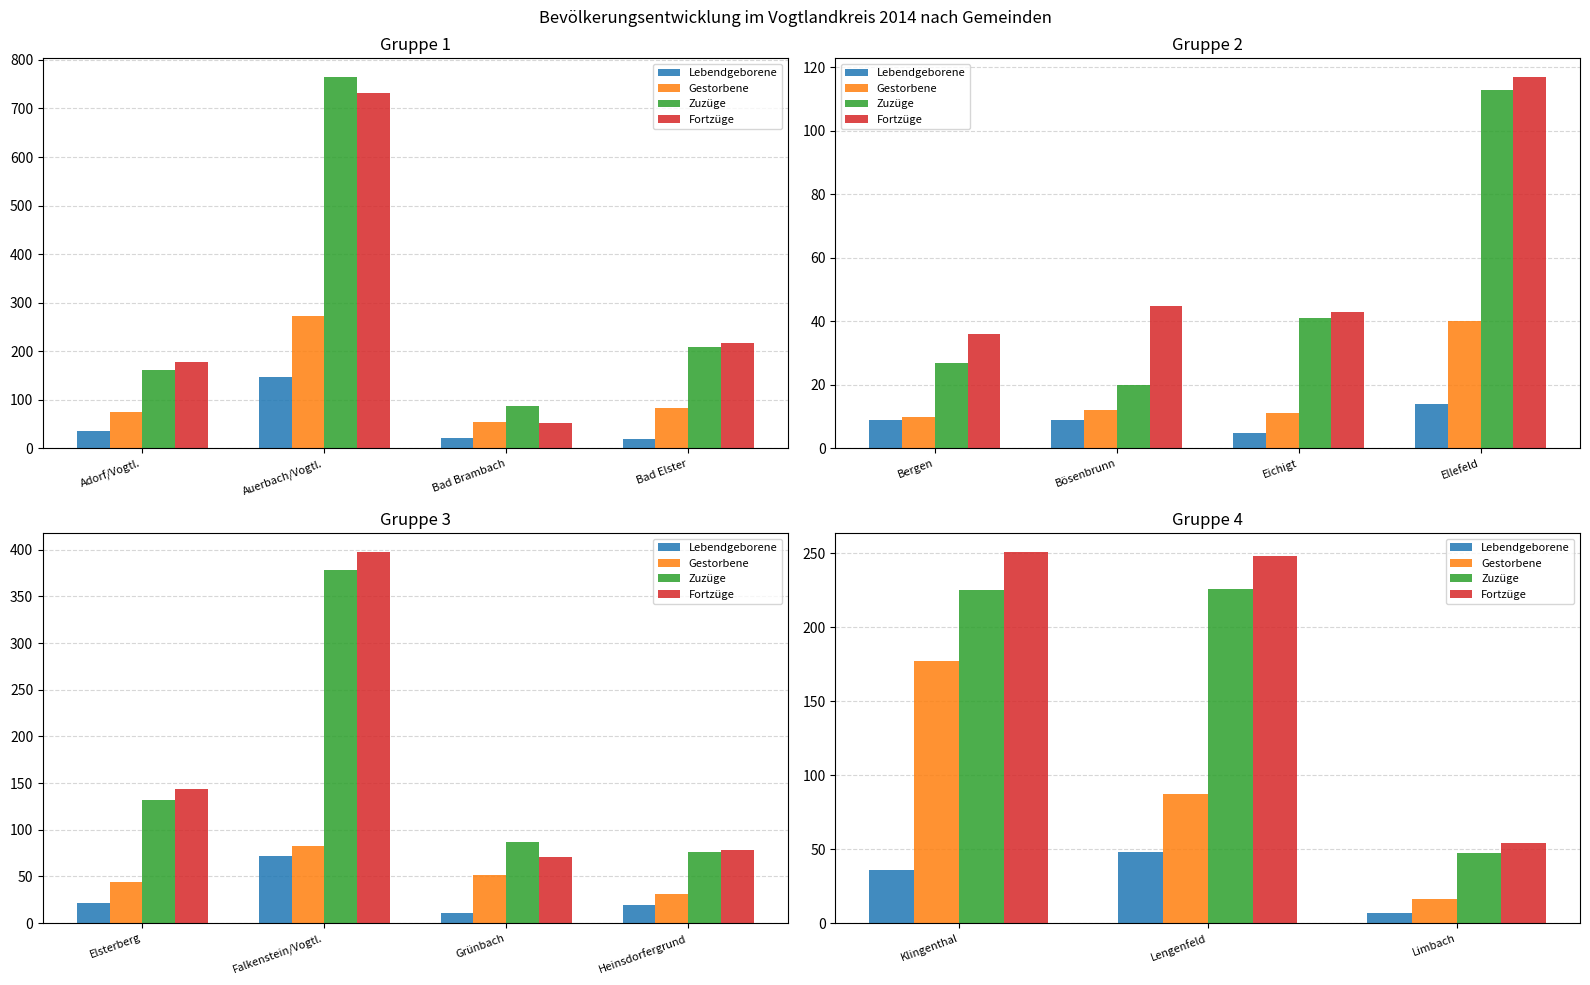

What is the value of the Gestorbene bar at the 1st from the left?

177